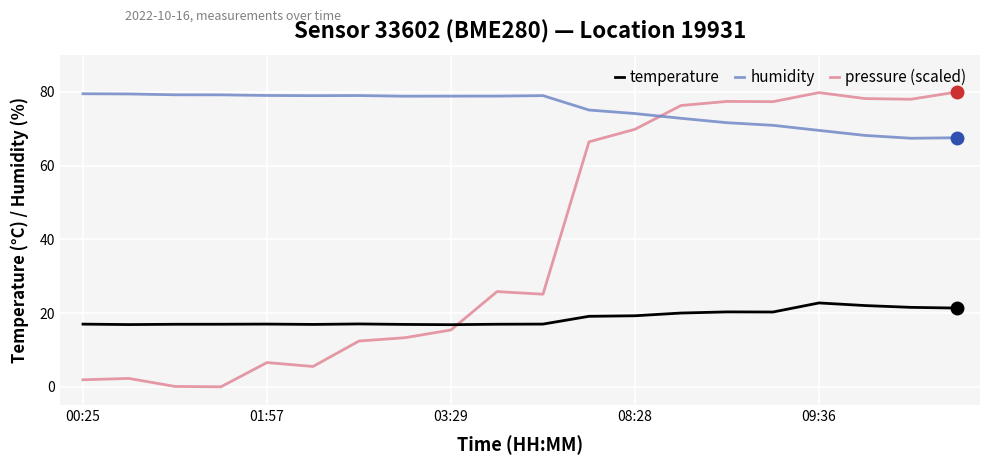

True or false: pressure (scaled) and temperature cross at least once.

True